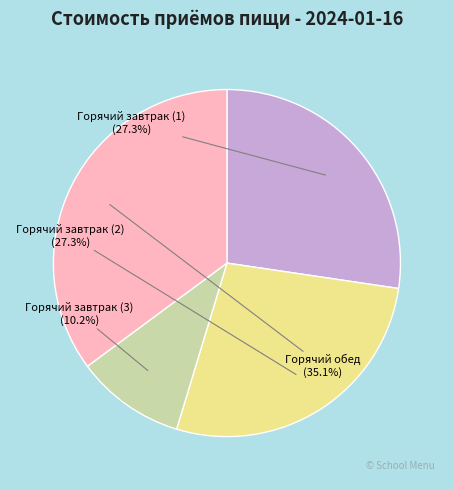

Between Горячий завтрак (2) and Горячий завтрак (1), which is larger?

Горячий завтрак (2)